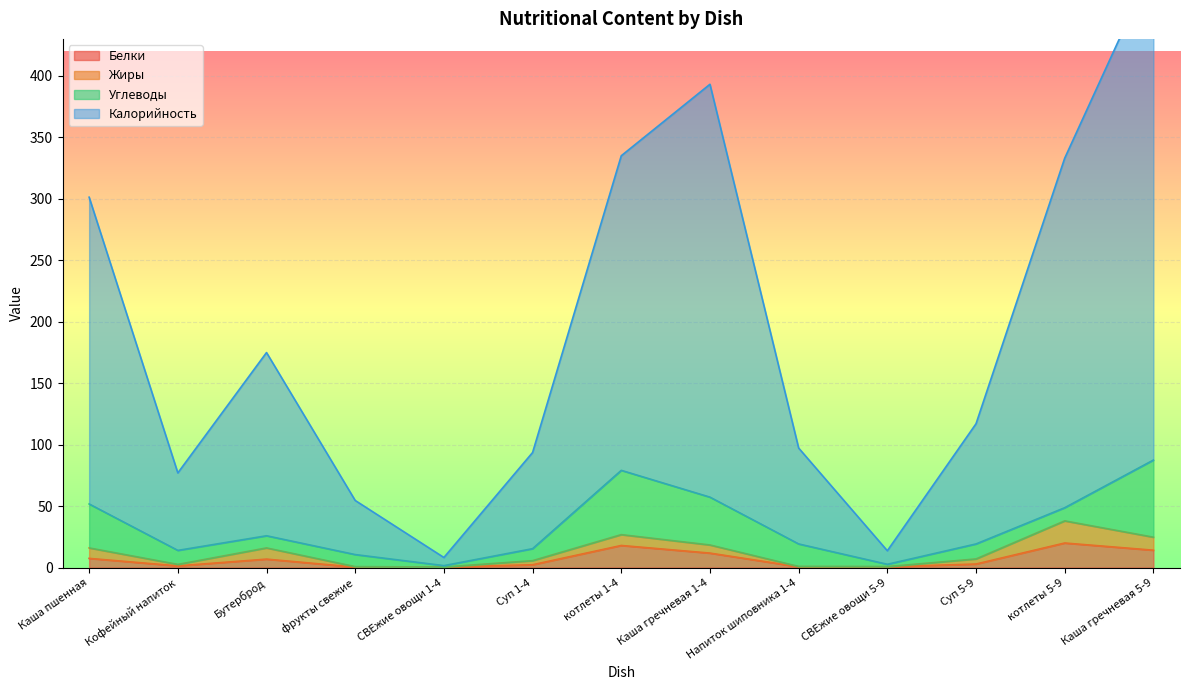

Is it true that Калорийность equals 393.1 at Каша гречневая 1-4?

True